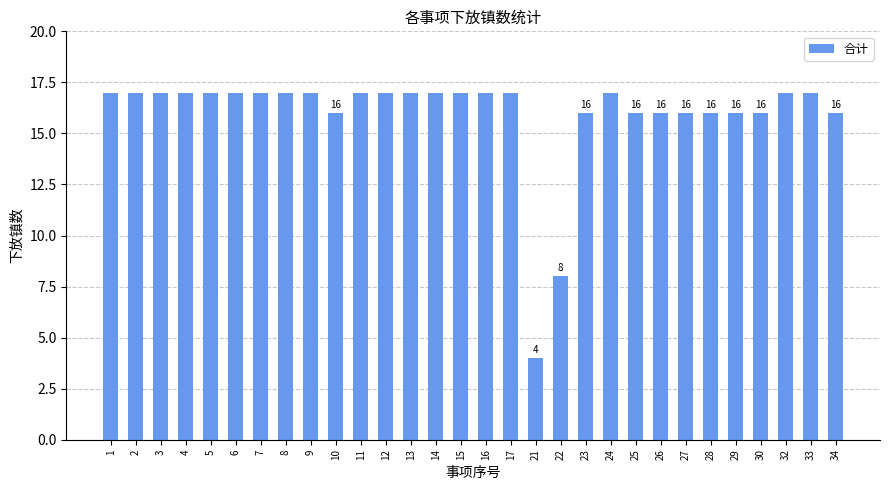

How many categories are shown in the chart?

30